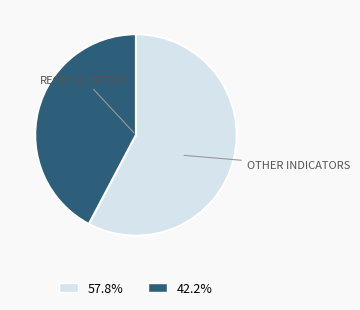

Is there any slice that represents more than half of the pie?

Yes